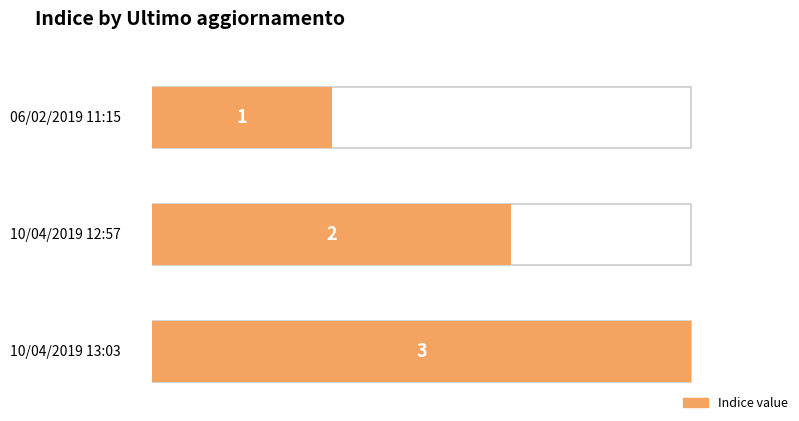

Which category has the lowest value across all series?

06/02/2019 11:15